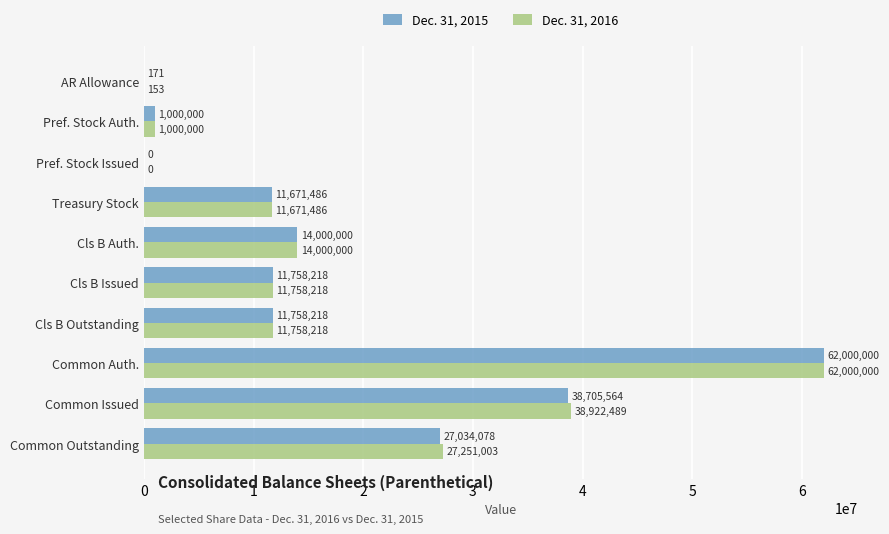

What is the sum of the Dec. 31, 2016 values at Common Issued and Cls B Outstanding?

50680707